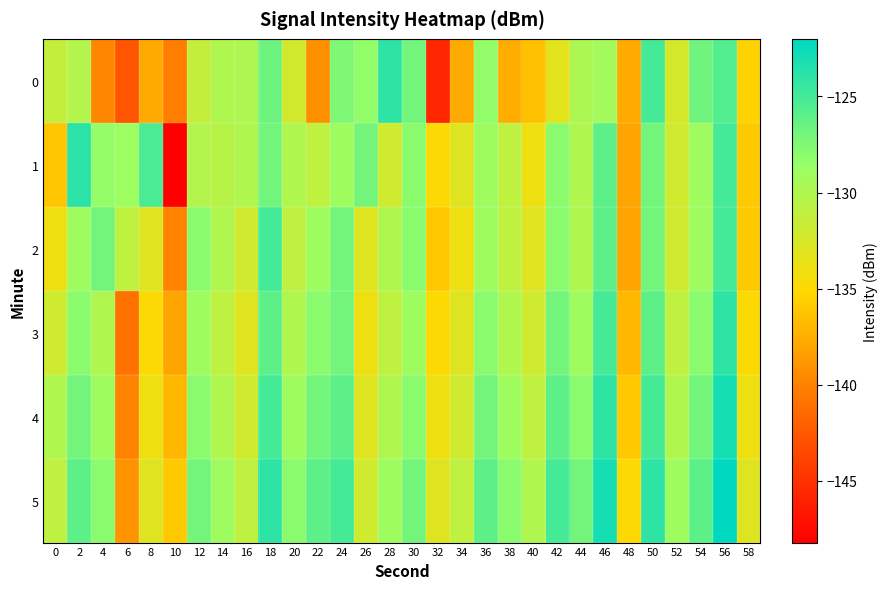

Which series has the largest total across all categories?

5